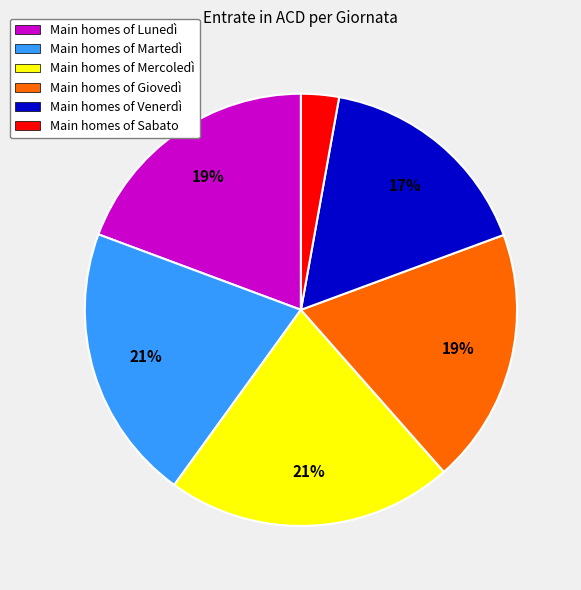

How many slices are in this pie chart?

6